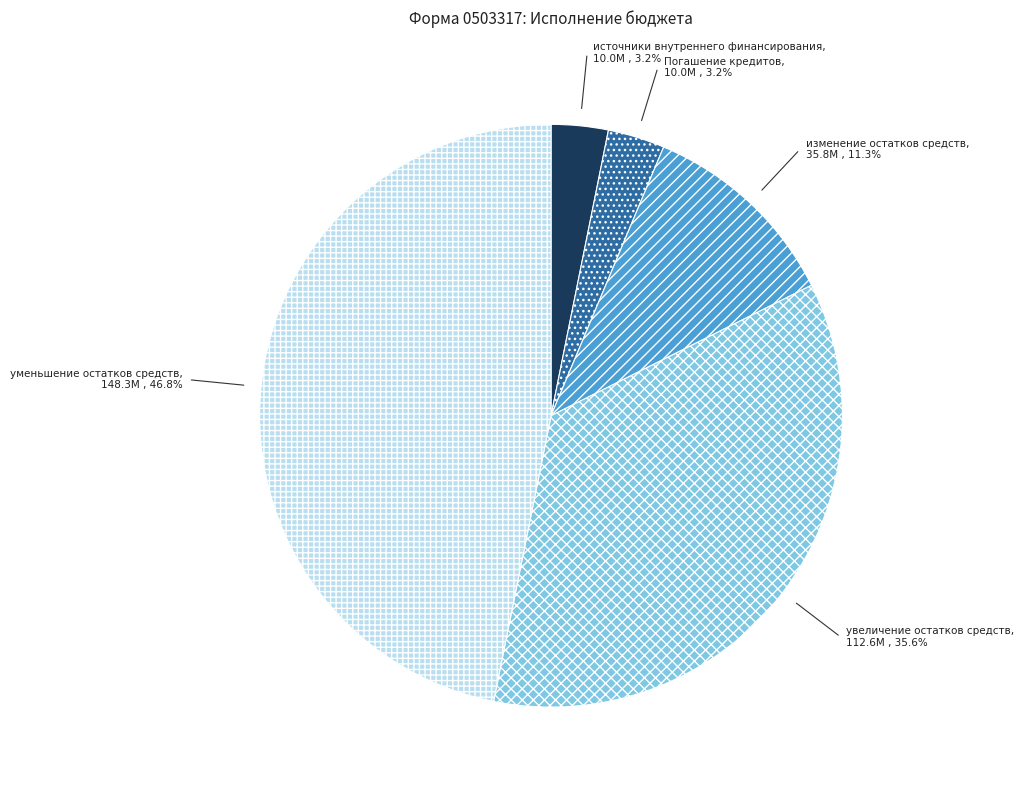

Is there a majority slice in this chart?

No